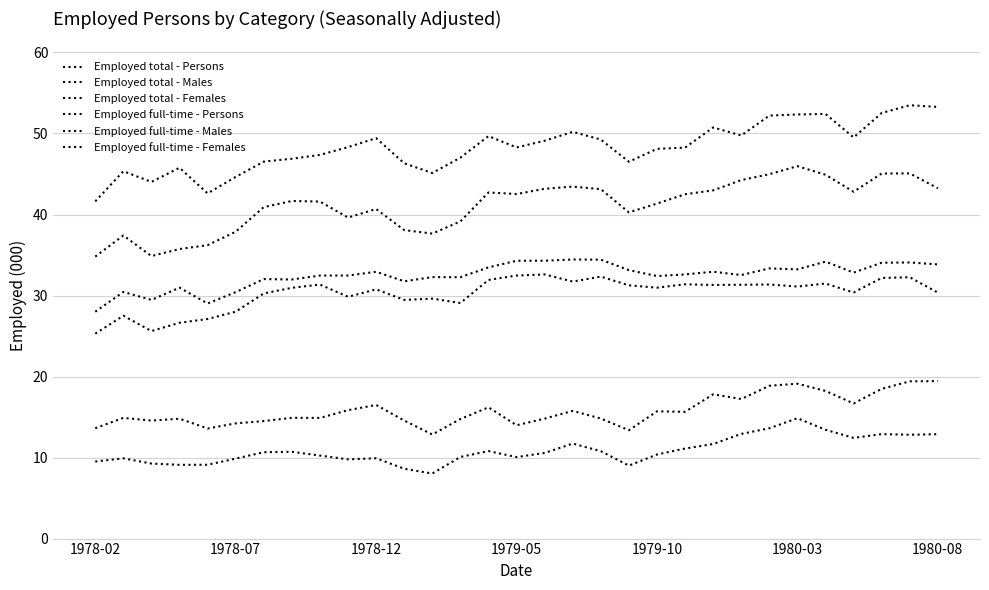

At which category does Employed full-time - Persons reach its first local valley?

1978-12